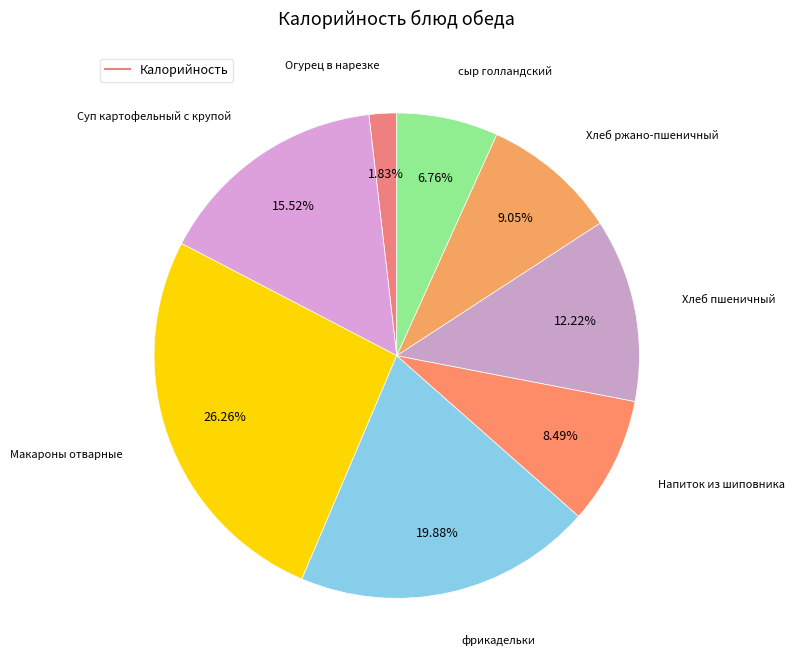

Rank the categories by value from highest to lowest.

Макароны отварные, фрикадельки, Суп картофельный с крупой, Хлеб пшеничный, Хлеб ржано-пшеничный, Напиток из шиповника, сыр голландский, Огурец в нарезке